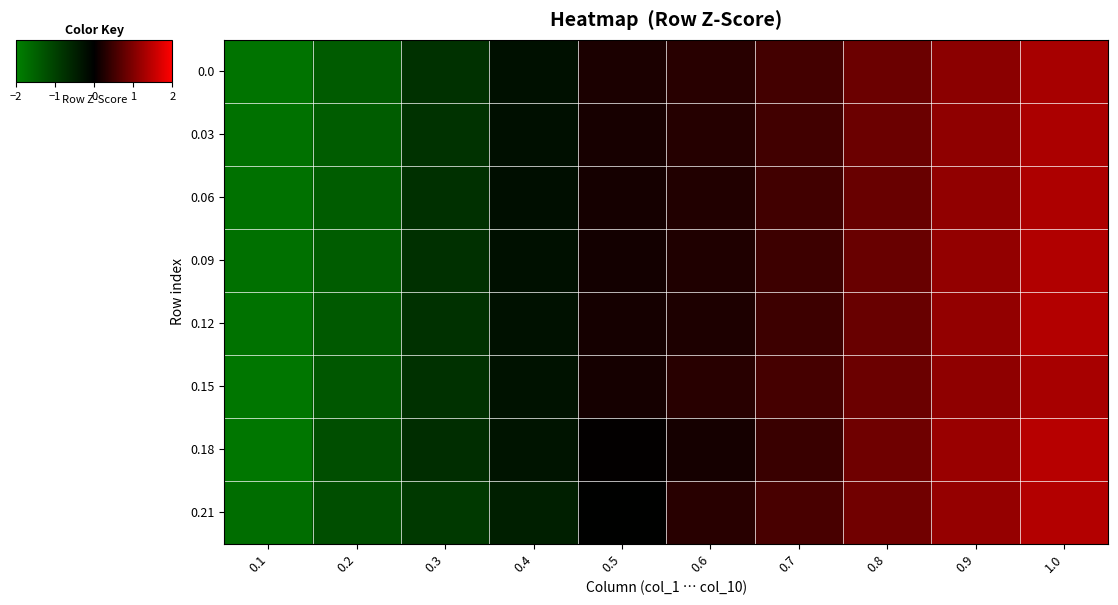

List the series in order of their peak value, lowest first.

0.15, 0.0, 0.03, 0.06, 0.09, 0.12, 0.21, 0.18